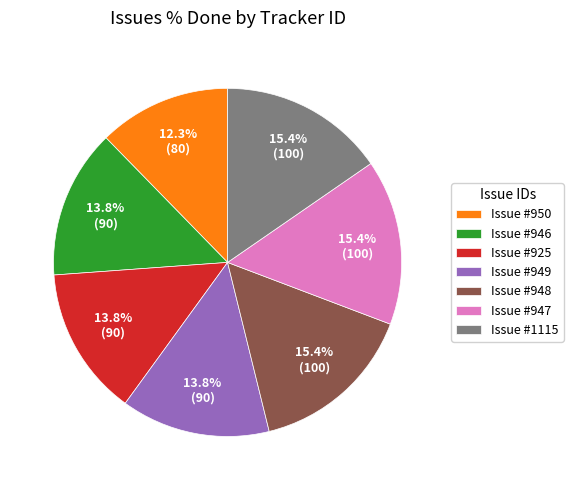

Which category has the smallest portion of the pie?

Issue #950